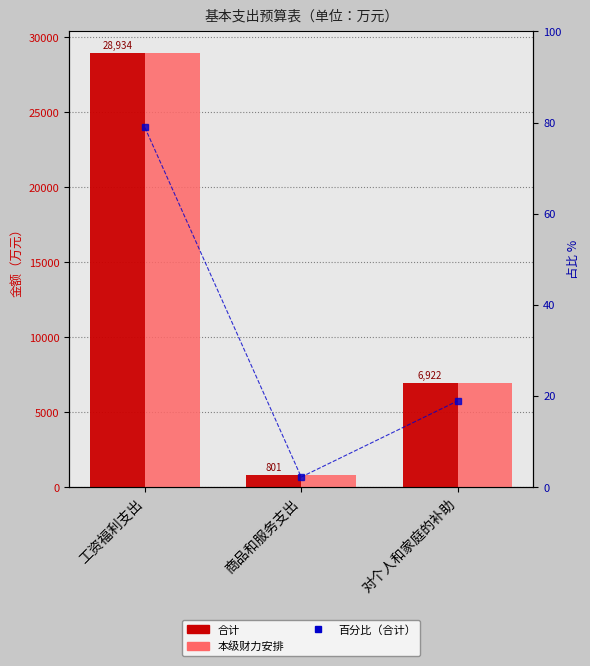

Reading left to right, transcribe all the data shown in this chart.

合计: 工资福利支出=28933.8	商品和服务支出=801.5	对个人和家庭的补助=6921.6
本级财力安排: 工资福利支出=28933.8	商品和服务支出=801.5	对个人和家庭的补助=6921.6
百分比 (合计): 工资福利支出=78.9	商品和服务支出=2.2	对个人和家庭的补助=18.9